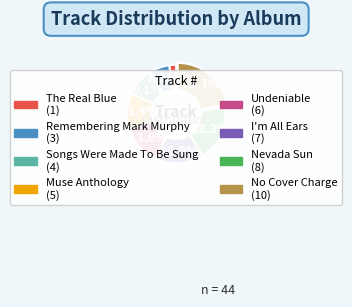

True or false: Nevada Sun accounts for 18% of the total.

True